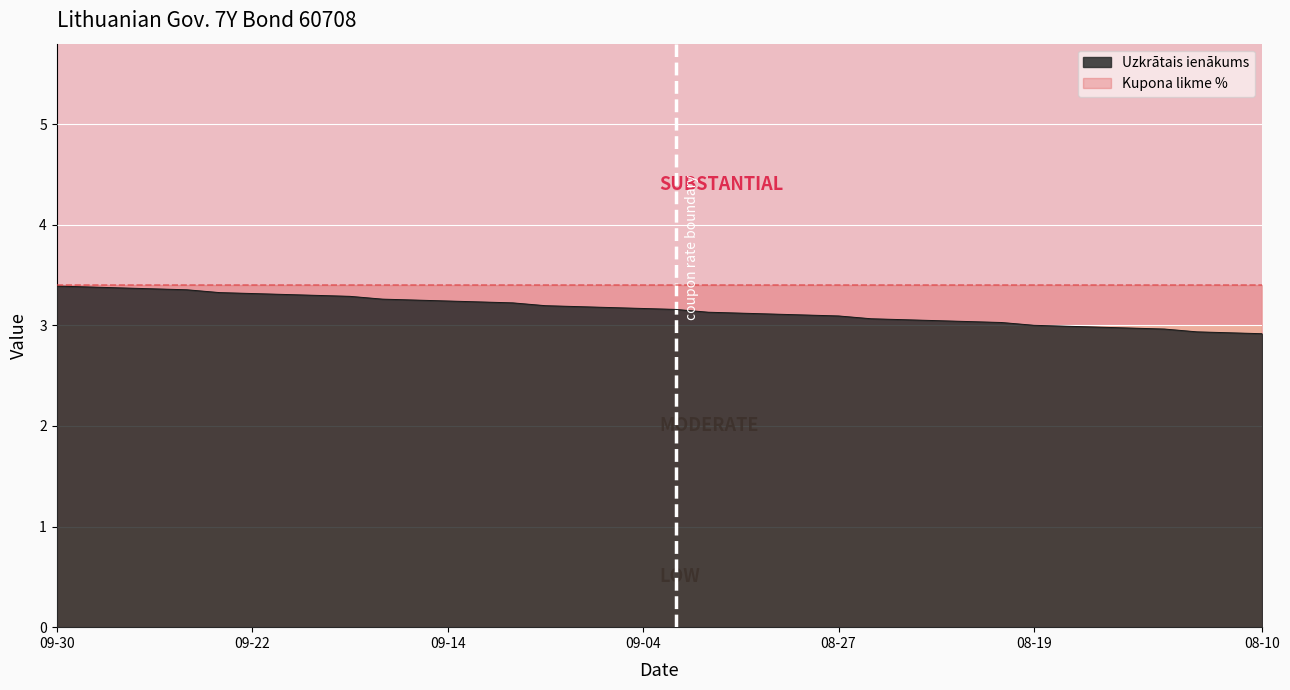

Is it true that the value at 2020-08-17 is 4.5?

False